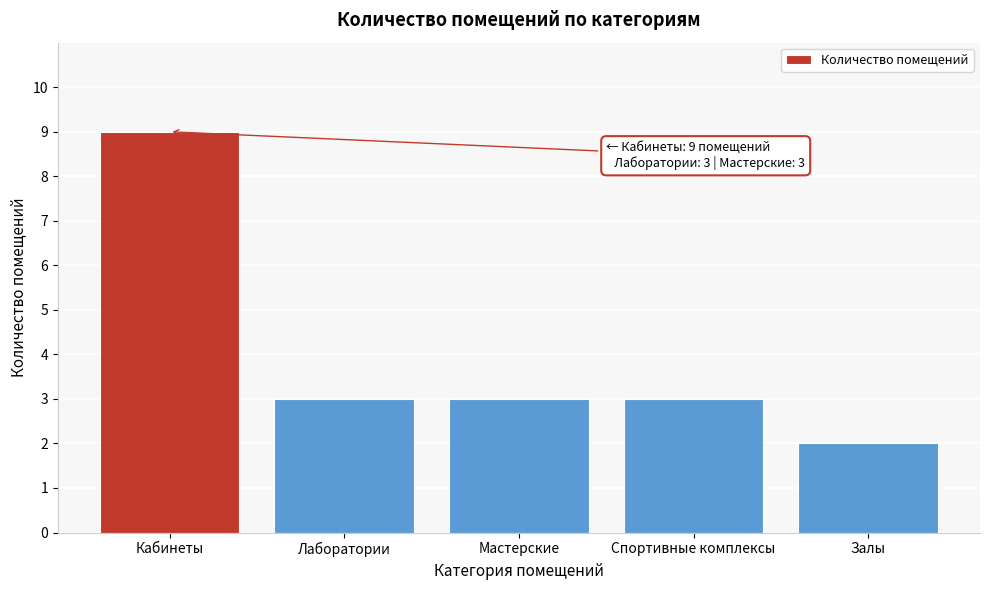

Reading right to left, what are all the values shown in this chart?

2	3	3	3	9